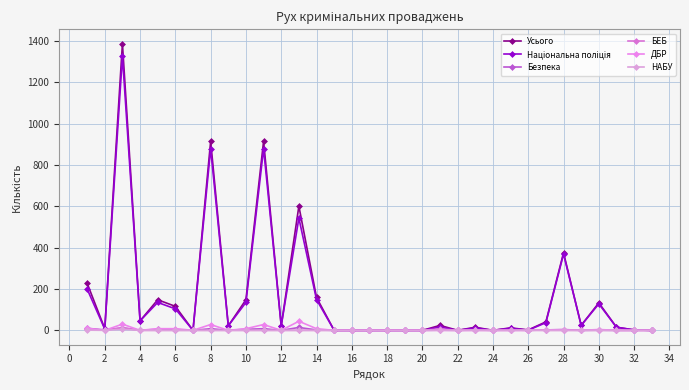

How many lines are shown in the chart?

6